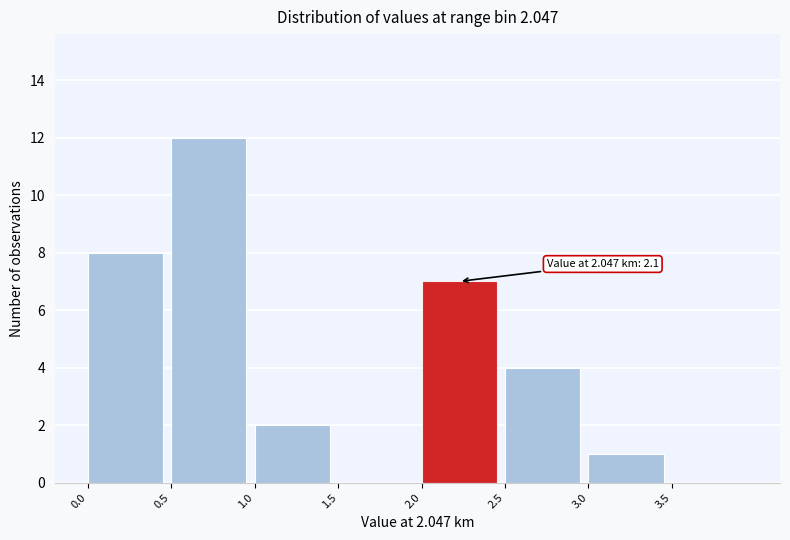

Over which range of the x-axis is the bar tallest?

0.5 to 1.0